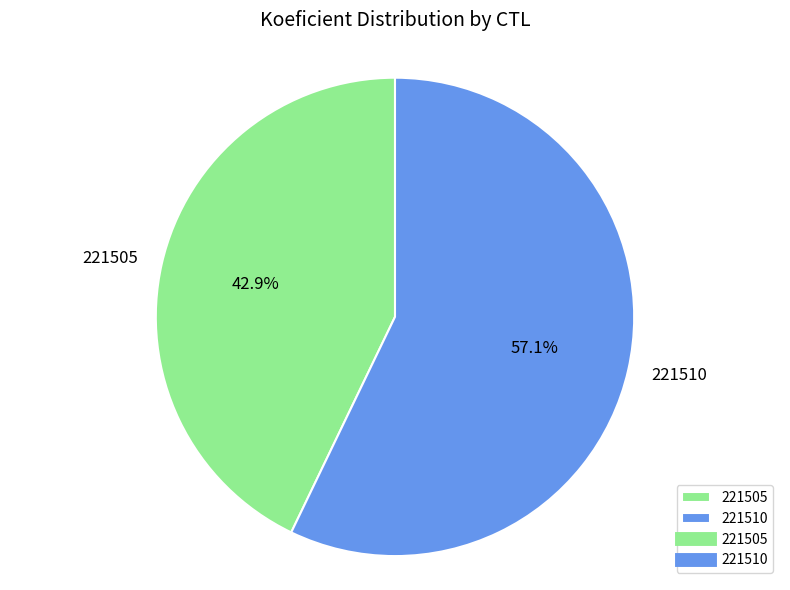

Which category has the biggest portion of the pie?

221510